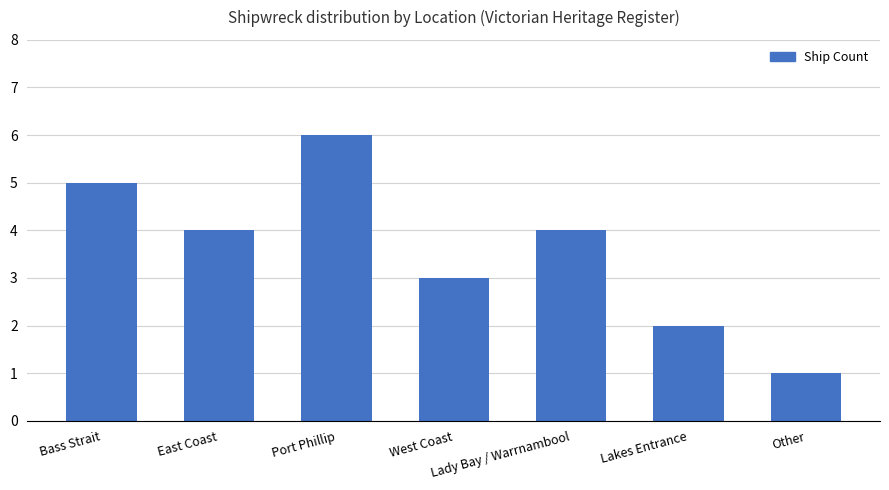

Are the bars grouped side by side (vs. stacked)?

No